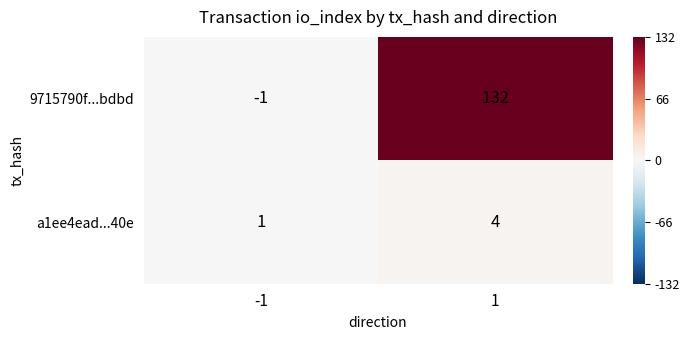

Which series has the largest total across all categories?

9715790f...bdbd